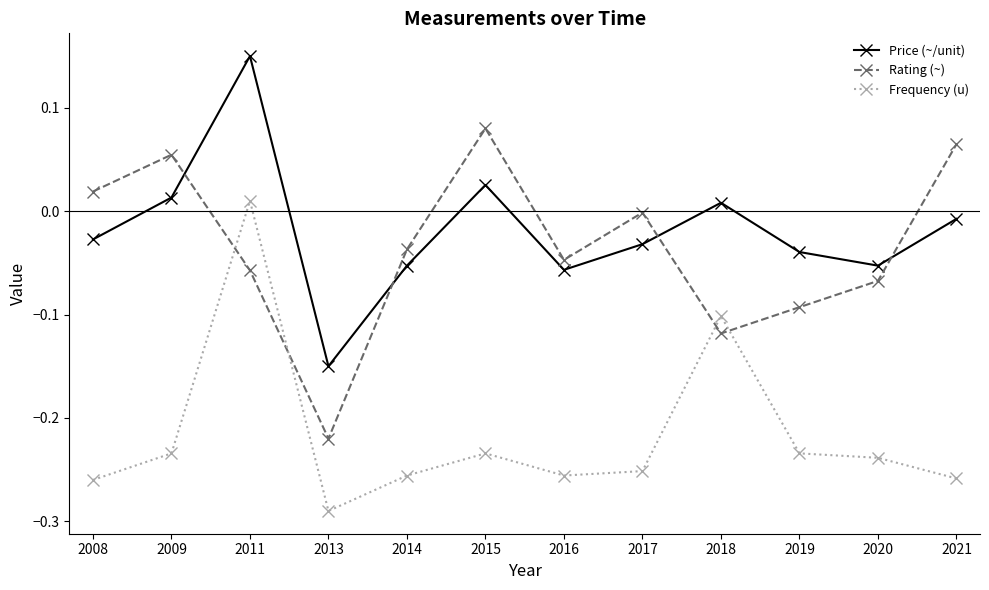

Is it true that Price (~/unit) equals 0.0 at 2009?

True